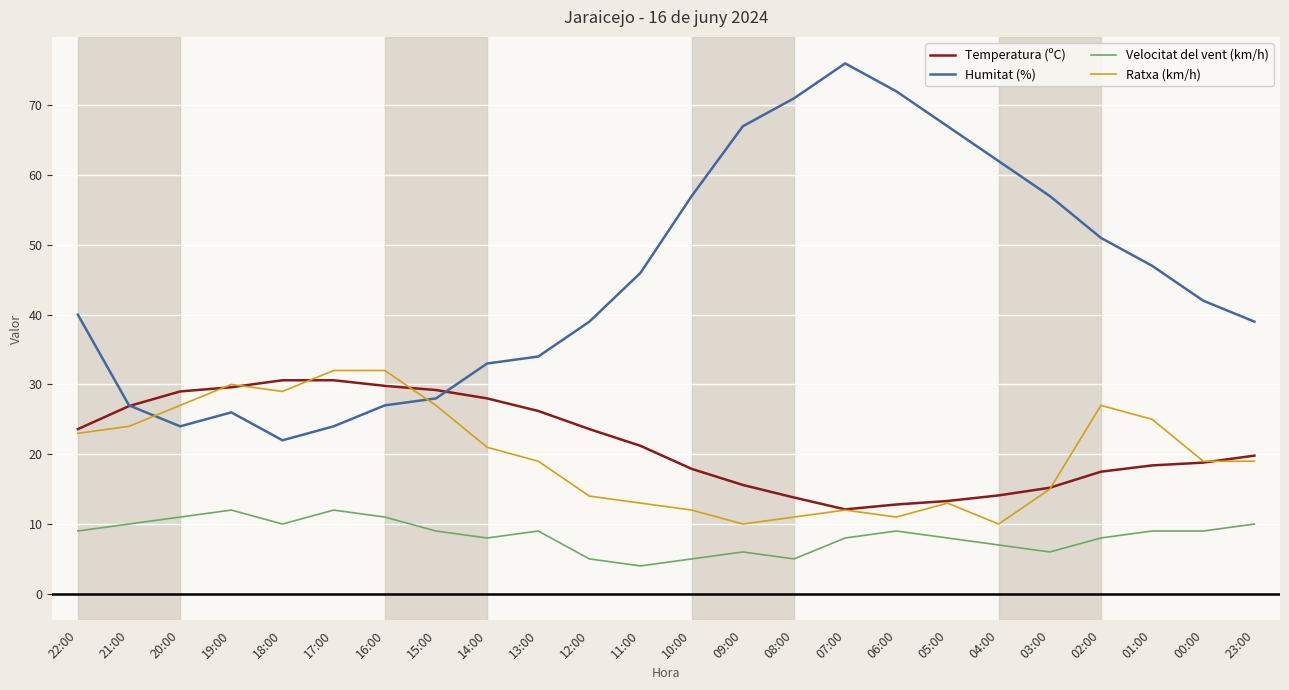

What is the spread (max minus min) of values at 16:00?

21.0